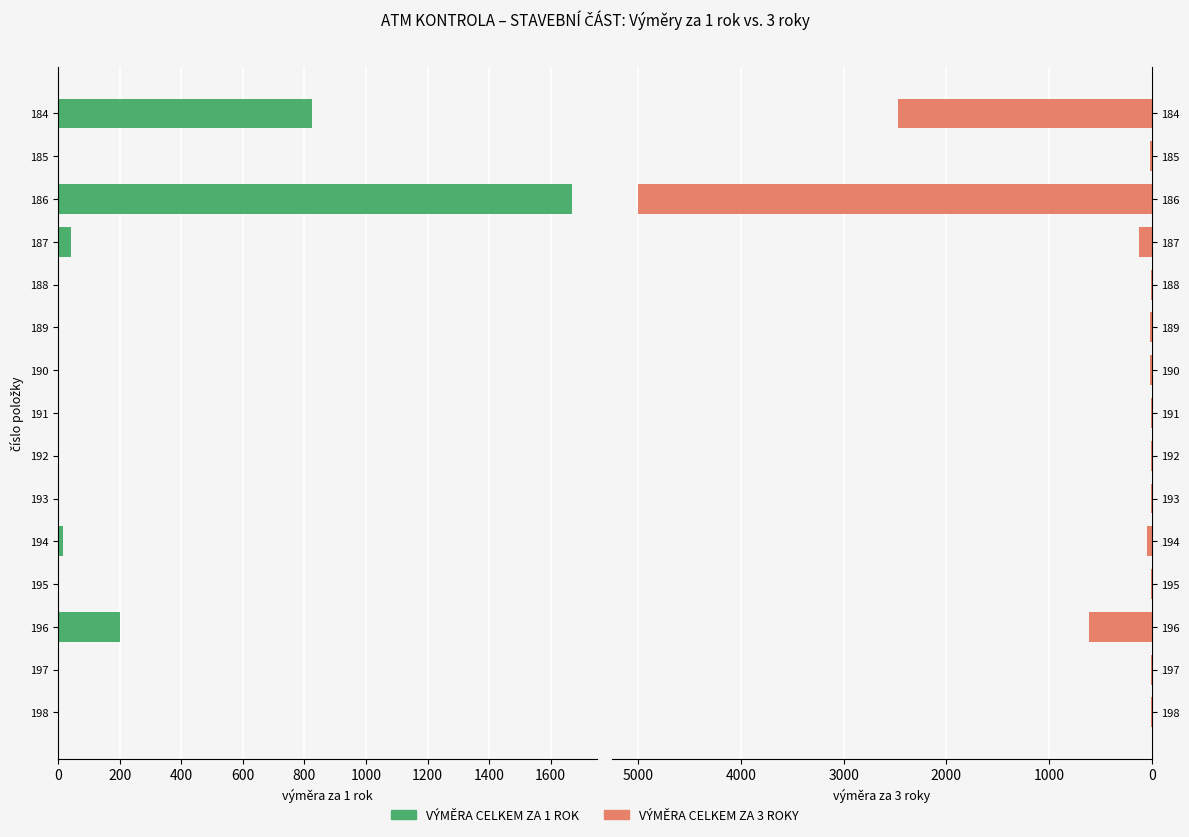

Which series has the largest total across all categories?

VÝMĚRA CELKEM ZA 3 ROKY